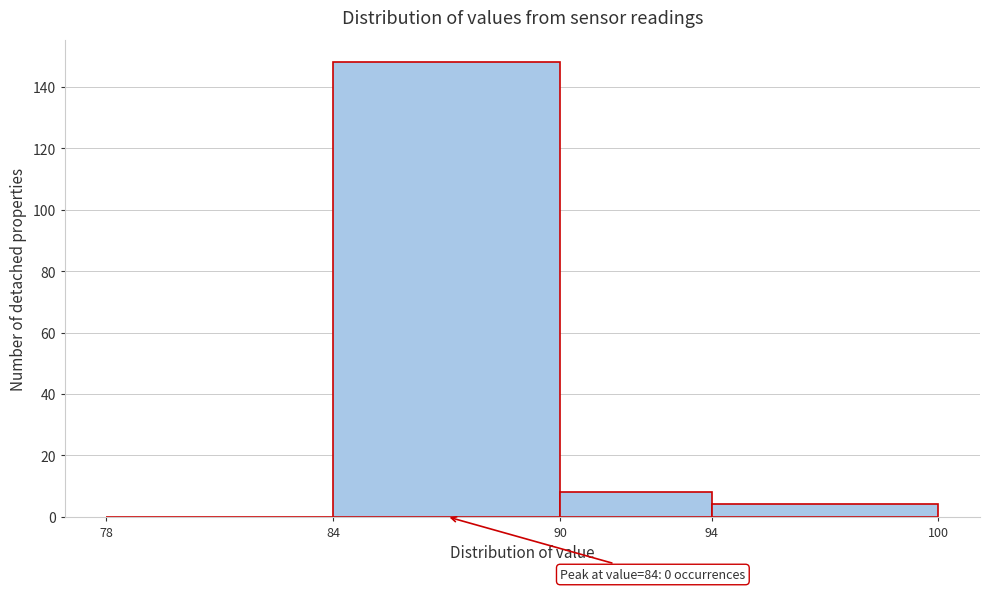

Over which range of the x-axis is the bar tallest?

84 to 90